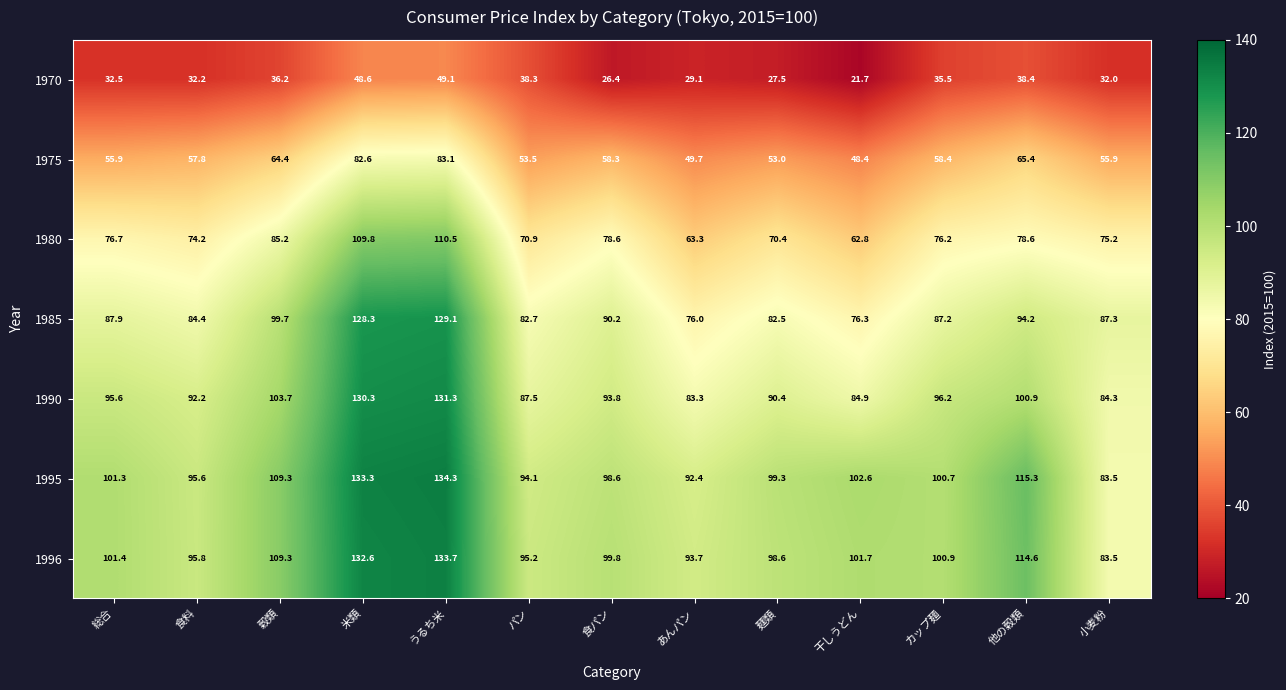

The 1990 series shows 92.2 at 食料. True or false?

True